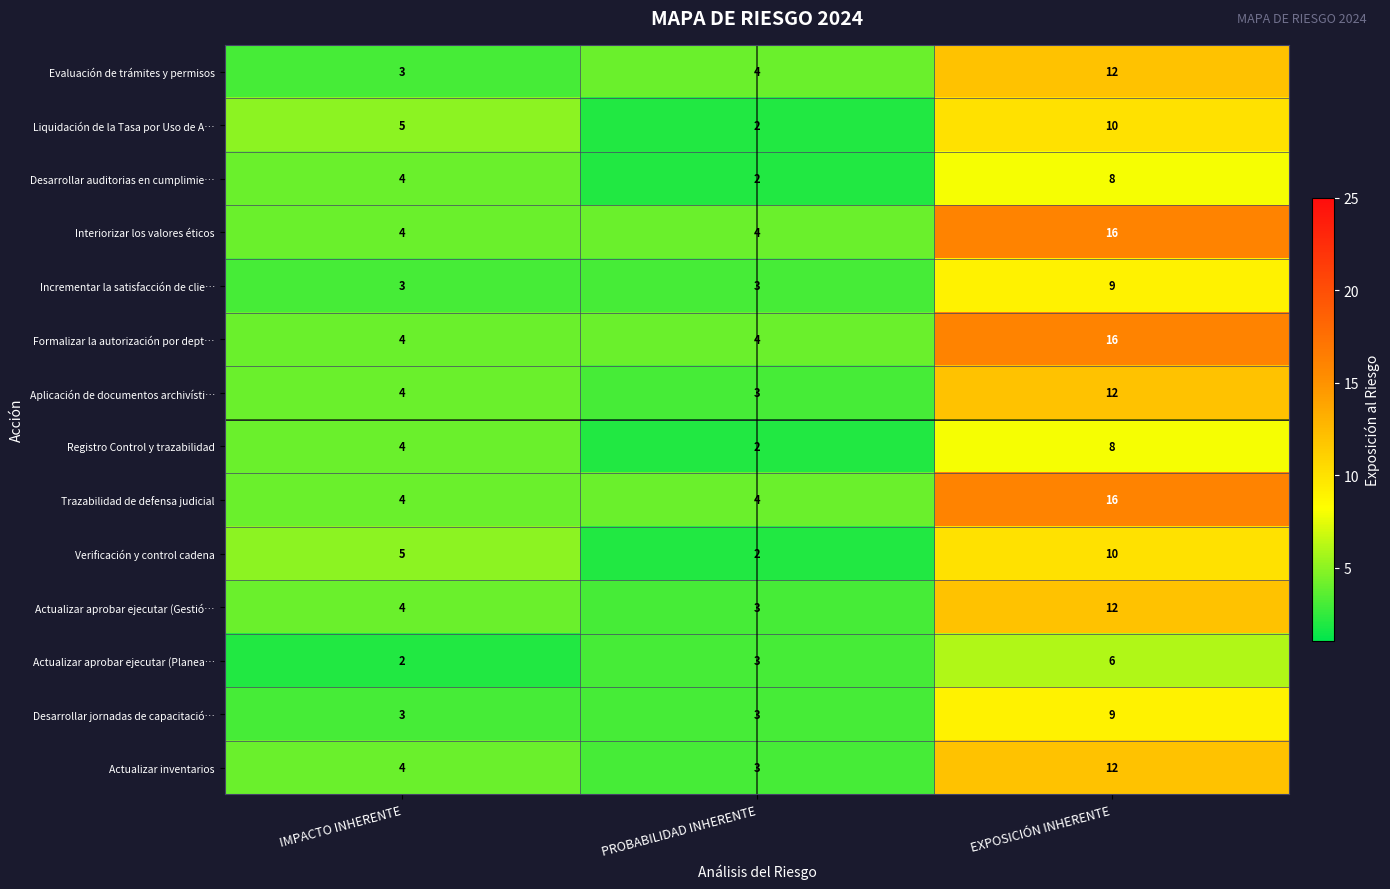

The value of Registro Control y trazabilidad at PROBABILIDAD INHERENTE is 3. True or false?

False